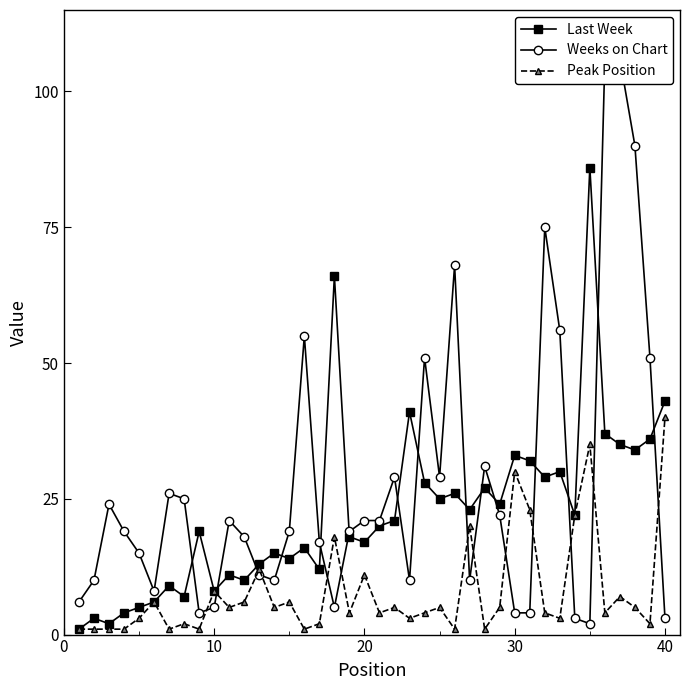

What are all the series names shown in the legend?

Last Week, Weeks on Chart, Peak Position